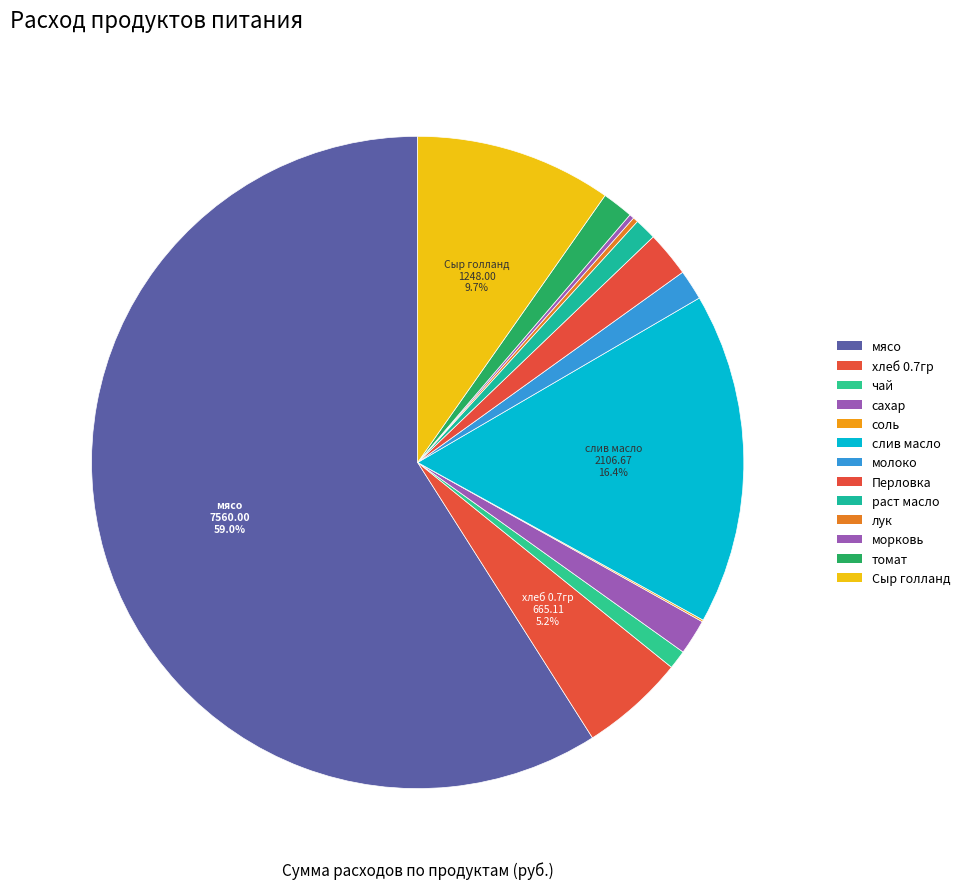

How many slices are in this pie chart?

13